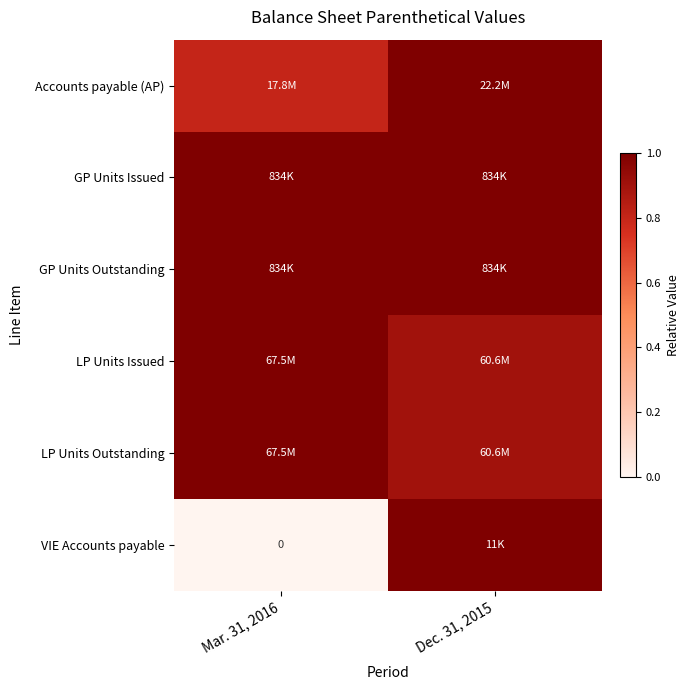

Is the value of Accounts payable (AP) at Mar. 31, 2016 greater than the value of LP Units Outstanding at Mar. 31, 2016?

No